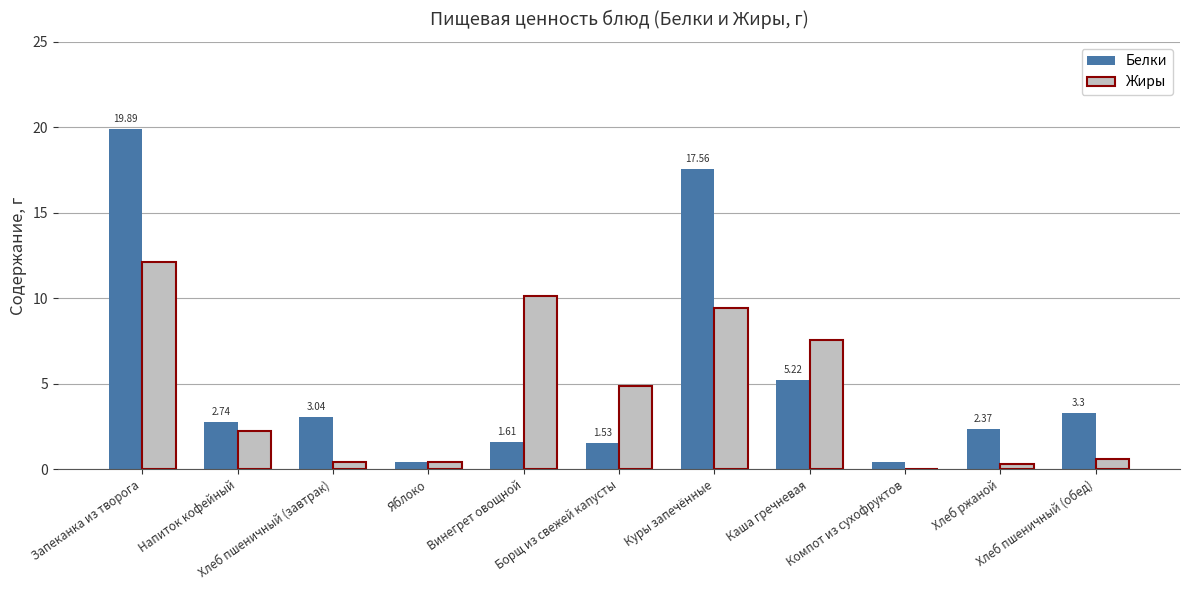

What is the average value of the Жиры series?

4.4